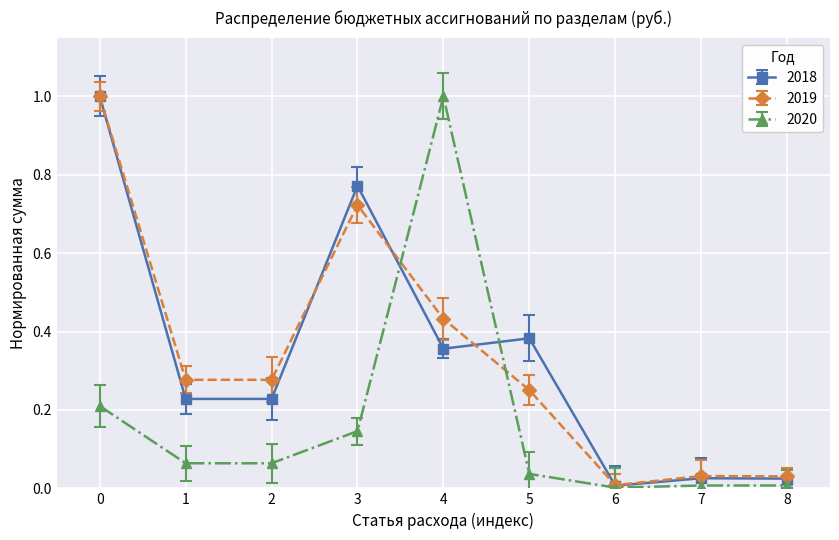

At 5, list the series in order from largest to smallest.

2018, 2019, 2020